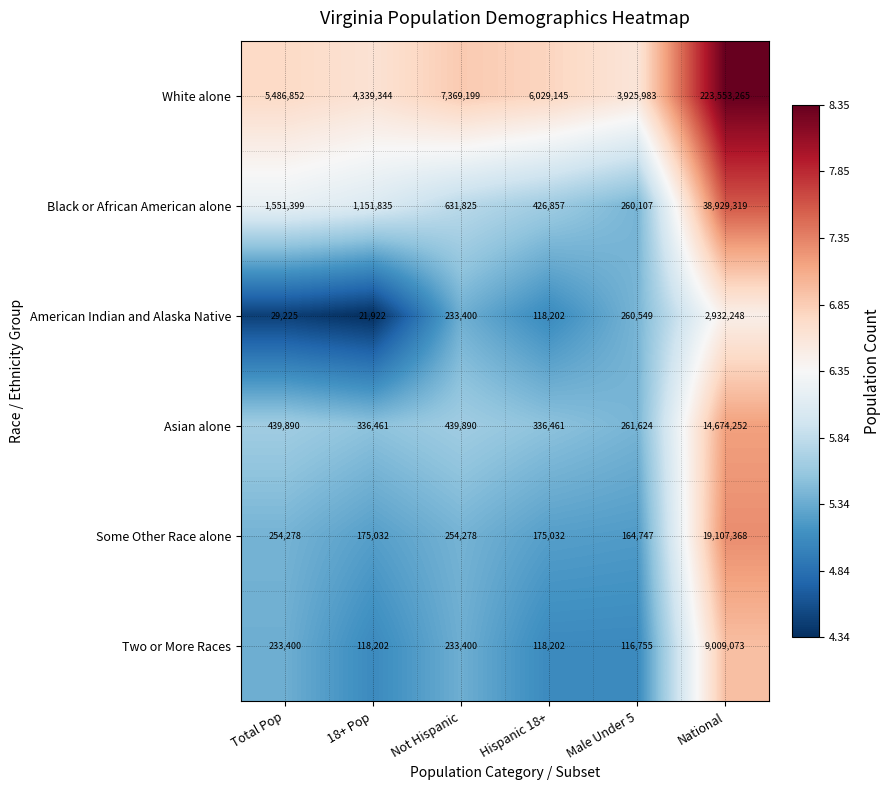

Is it true that White alone equals 7369199 at Not Hispanic?

True